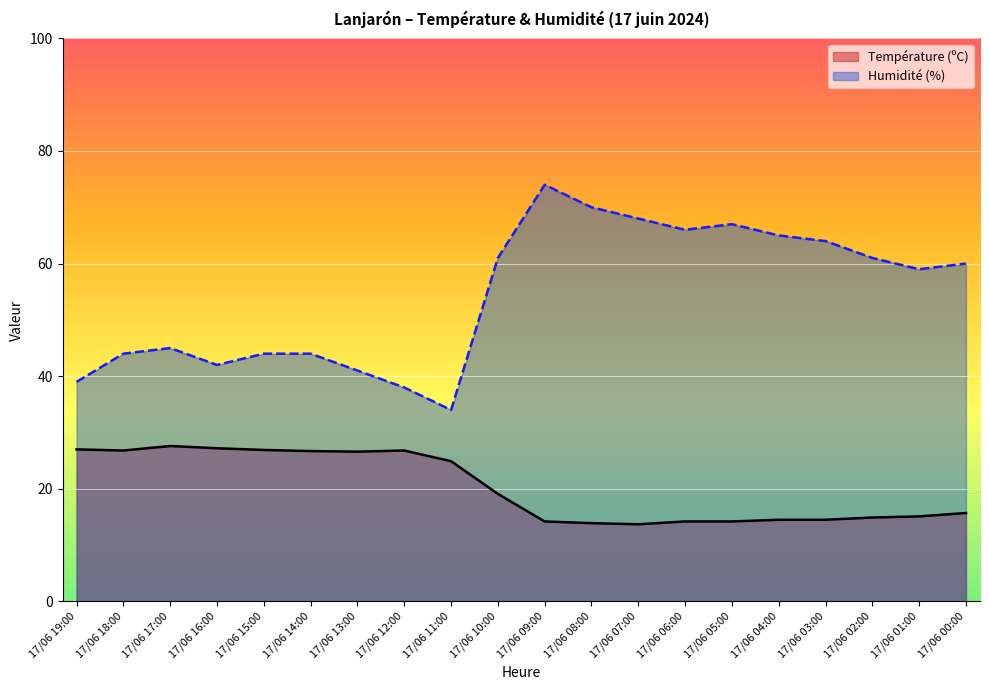

What is the sum of all Humidité (%) values?

1086.0